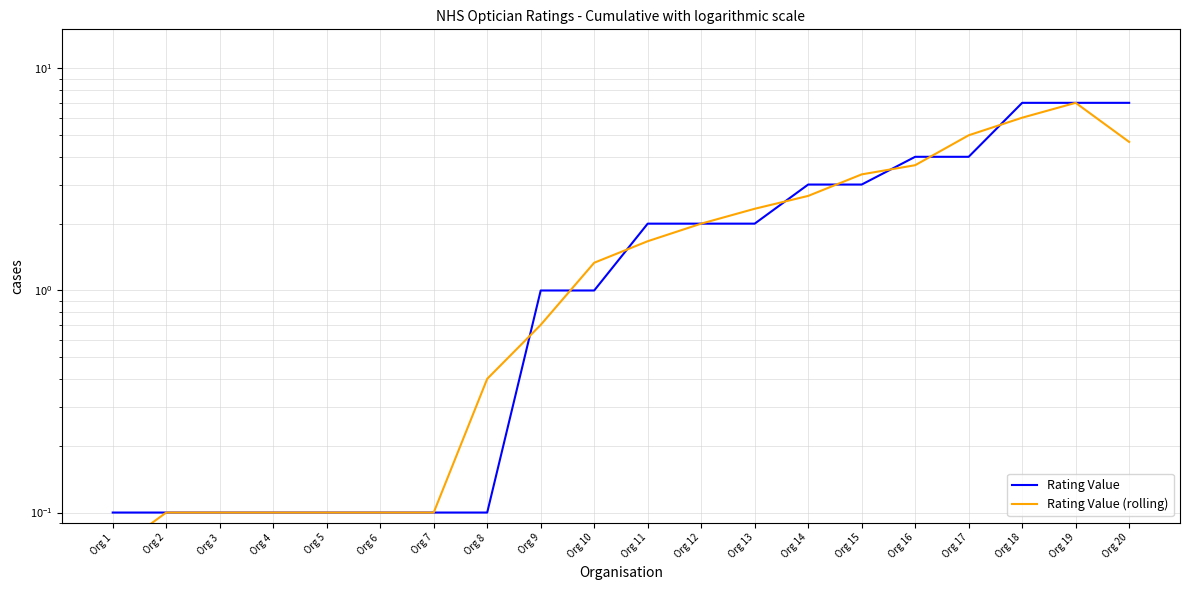

Which series has the largest range (max minus min)?

Rating Value (rolling)